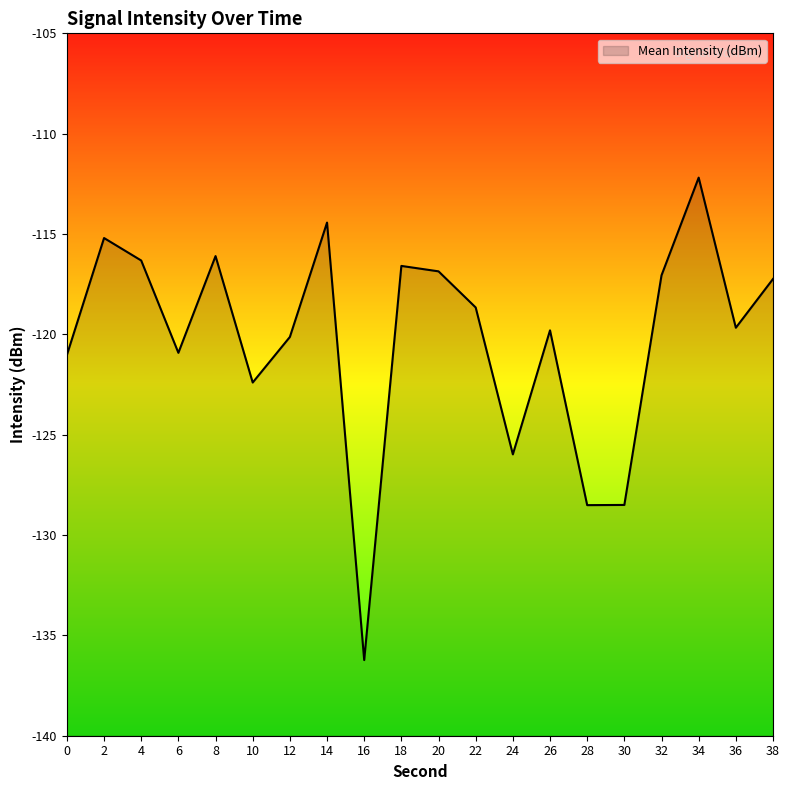

What is the difference between the maximum and minimum values?

24.0